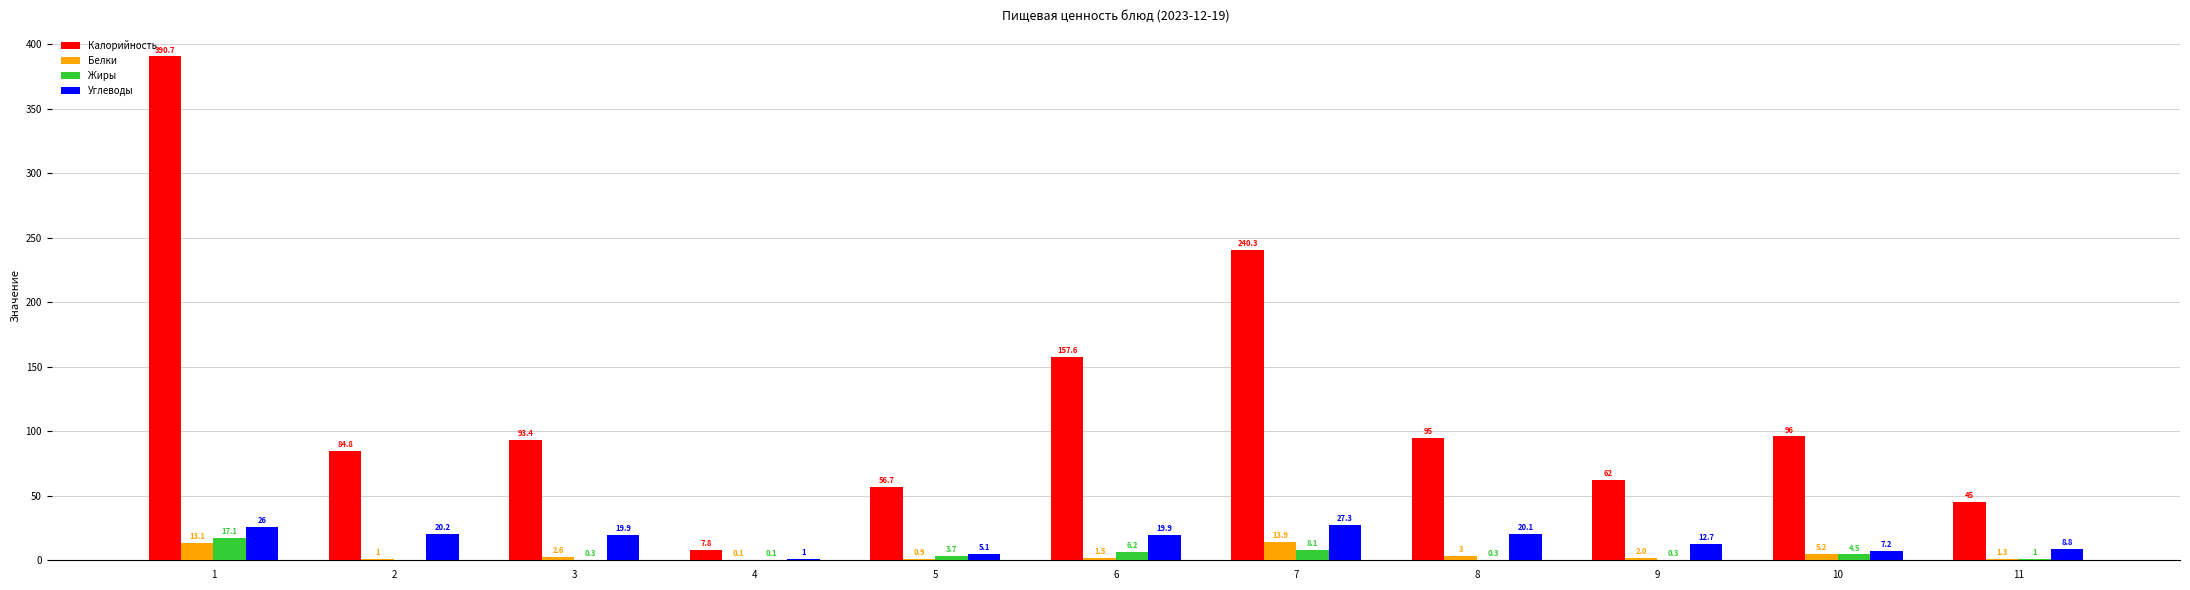

At which label does Белки first exceed 1?

1